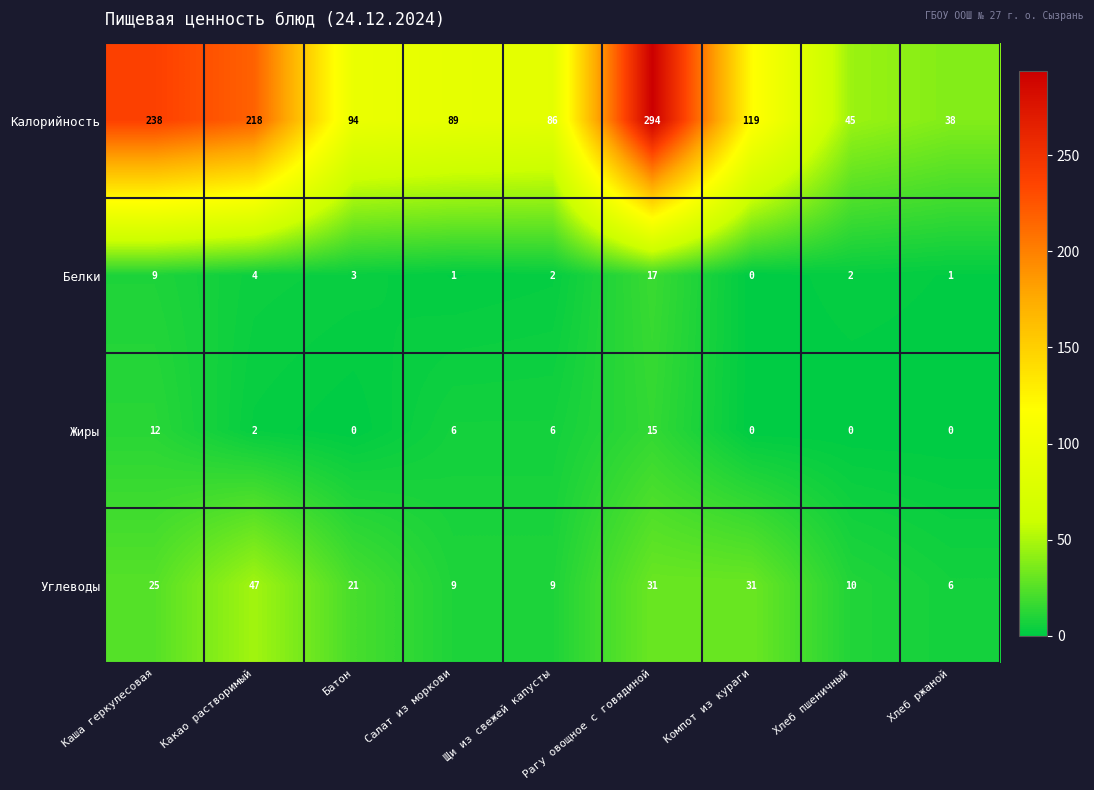

Which category has the highest value in the Белки series?

Рагу овощное с говядиной